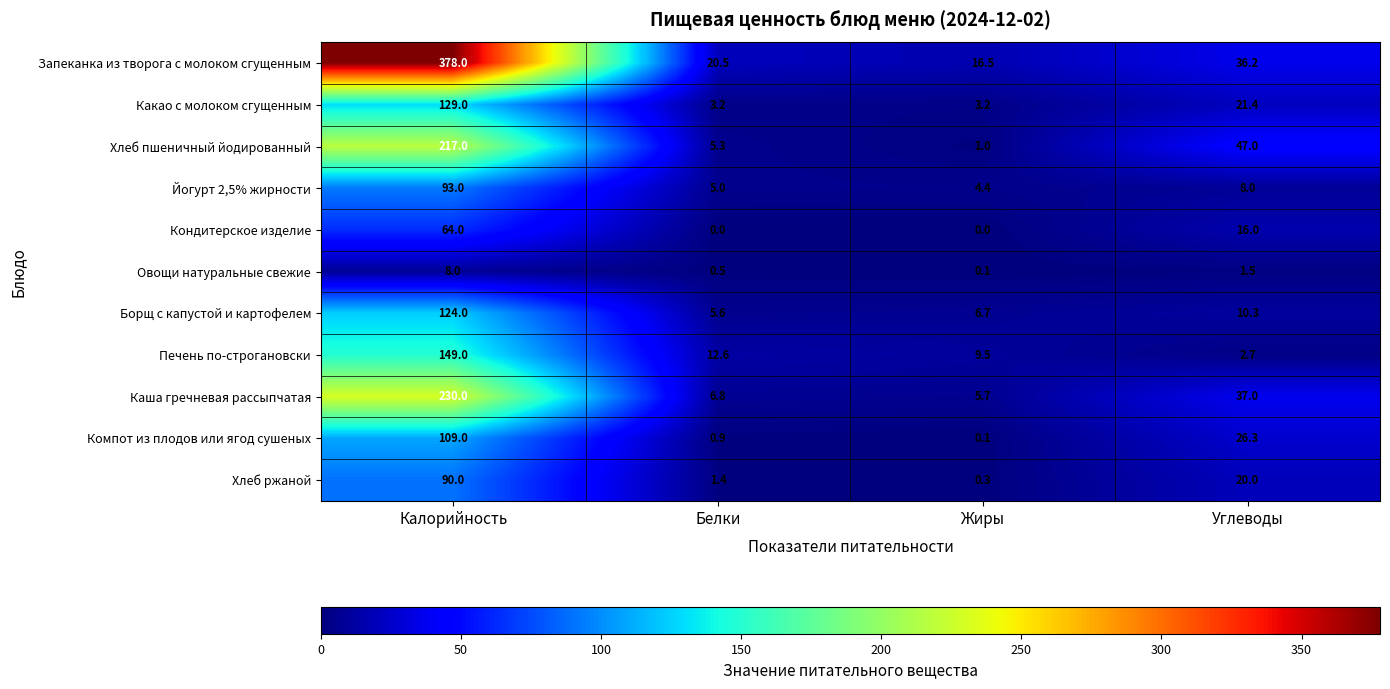

What is the difference between the highest and lowest values at Углеводы?

45.5